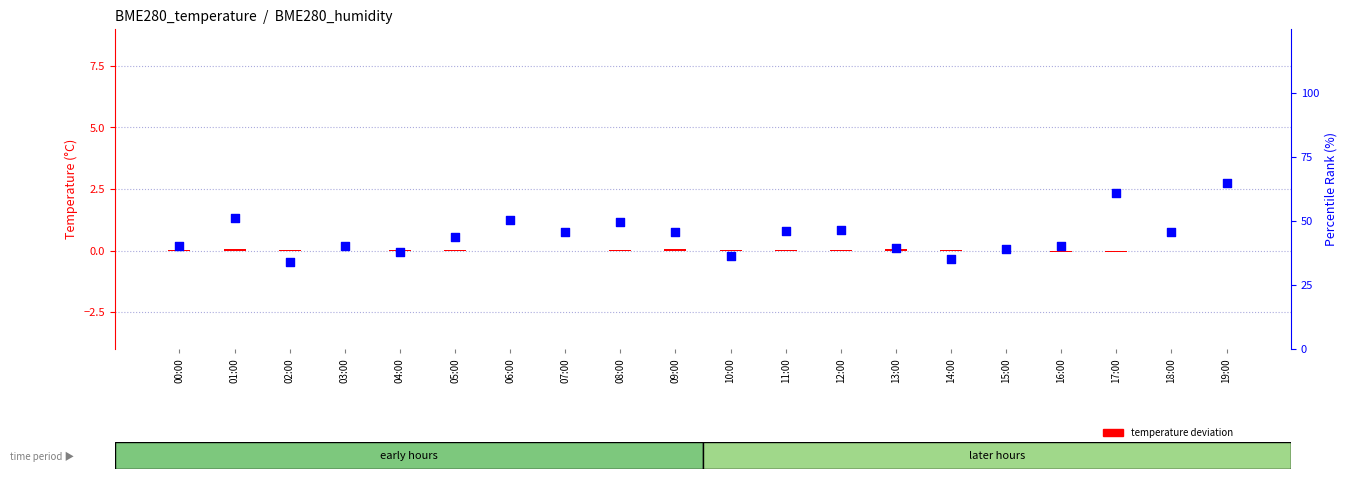

At which category is the sum across all series the highest?

19:00